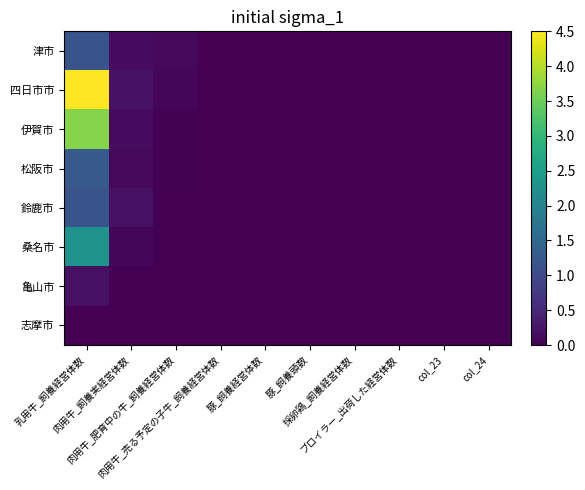

Reading left to right, transcribe all the data shown in this chart.

津市: 乳用牛_飼養経営体数=1.2	肉用牛_飼養実経営体数=0.1	肉用牛_肥育中の牛_飼養経営体数=0.1	肉用牛_売る予定の子牛_飼養経営体数=0.0	豚_飼養経営体数=0.0	豚_飼養頭数=0.0	採卵鶏_飼養経営体数=0.0	ブロイラー_出荷した経営体数=0.0	col_23=0.0	col_24=0.0
四日市市: 乳用牛_飼養経営体数=4.5	肉用牛_飼養実経営体数=0.2	肉用牛_肥育中の牛_飼養経営体数=0.1	肉用牛_売る予定の子牛_飼養経営体数=0.0	豚_飼養経営体数=0.0	豚_飼養頭数=0.0	採卵鶏_飼養経営体数=0.0	ブロイラー_出荷した経営体数=0.0	col_23=0.0	col_24=0.0
伊賀市: 乳用牛_飼養経営体数=3.7	肉用牛_飼養実経営体数=0.1	肉用牛_肥育中の牛_飼養経営体数=0.0	肉用牛_売る予定の子牛_飼養経営体数=0.0	豚_飼養経営体数=0.0	豚_飼養頭数=0.0	採卵鶏_飼養経営体数=0.0	ブロイラー_出荷した経営体数=0.0	col_23=0.0	col_24=0.0
松阪市: 乳用牛_飼養経営体数=1.3	肉用牛_飼養実経営体数=0.1	肉用牛_肥育中の牛_飼養経営体数=0.0	肉用牛_売る予定の子牛_飼養経営体数=0.0	豚_飼養経営体数=0.0	豚_飼養頭数=0.0	採卵鶏_飼養経営体数=0.0	ブロイラー_出荷した経営体数=0.0	col_23=0.0	col_24=0.0
鈴鹿市: 乳用牛_飼養経営体数=1.2	肉用牛_飼養実経営体数=0.2	肉用牛_肥育中の牛_飼養経営体数=0.0	肉用牛_売る予定の子牛_飼養経営体数=0.0	豚_飼養経営体数=0.0	豚_飼養頭数=0.0	採卵鶏_飼養経営体数=0.0	ブロイラー_出荷した経営体数=0.0	col_23=0.0	col_24=0.0
桑名市: 乳用牛_飼養経営体数=2.3	肉用牛_飼養実経営体数=0.1	肉用牛_肥育中の牛_飼養経営体数=0.0	肉用牛_売る予定の子牛_飼養経営体数=0.0	豚_飼養経営体数=0.0	豚_飼養頭数=0.0	採卵鶏_飼養経営体数=0.0	ブロイラー_出荷した経営体数=0.0	col_23=0.0	col_24=0.0
亀山市: 乳用牛_飼養経営体数=0.2	肉用牛_飼養実経営体数=0.0	肉用牛_肥育中の牛_飼養経営体数=0.0	肉用牛_売る予定の子牛_飼養経営体数=0.0	豚_飼養経営体数=0.0	豚_飼養頭数=0.0	採卵鶏_飼養経営体数=0.0	ブロイラー_出荷した経営体数=0.0	col_23=0.0	col_24=0.0
志摩市: 乳用牛_飼養経営体数=0.0	肉用牛_飼養実経営体数=0.0	肉用牛_肥育中の牛_飼養経営体数=0.0	肉用牛_売る予定の子牛_飼養経営体数=0.0	豚_飼養経営体数=0.0	豚_飼養頭数=0.0	採卵鶏_飼養経営体数=0.0	ブロイラー_出荷した経営体数=0.0	col_23=0.0	col_24=0.0